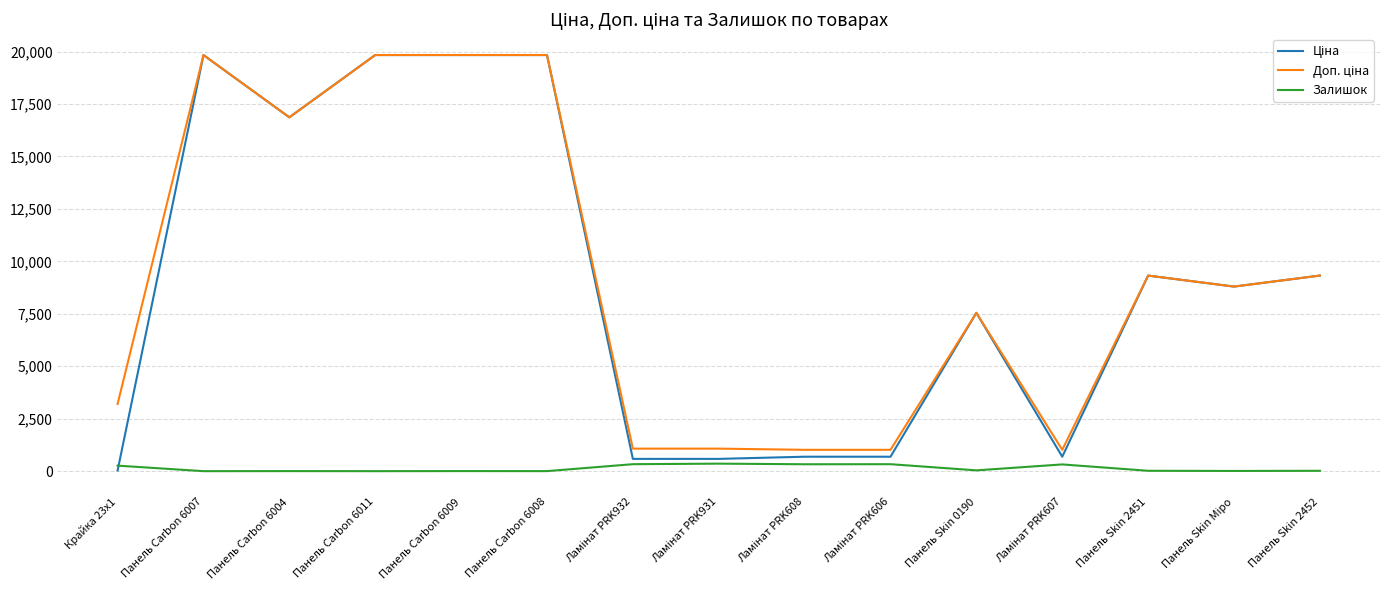

What is the maximum value shown in the chart?

19831.1